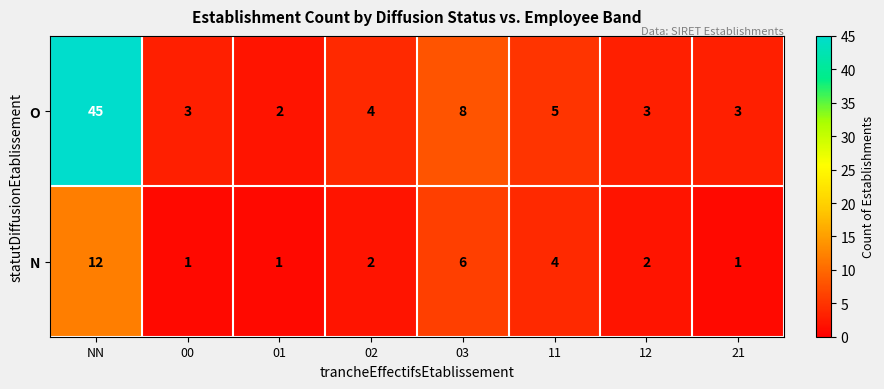

What is the sum of all O values?

73